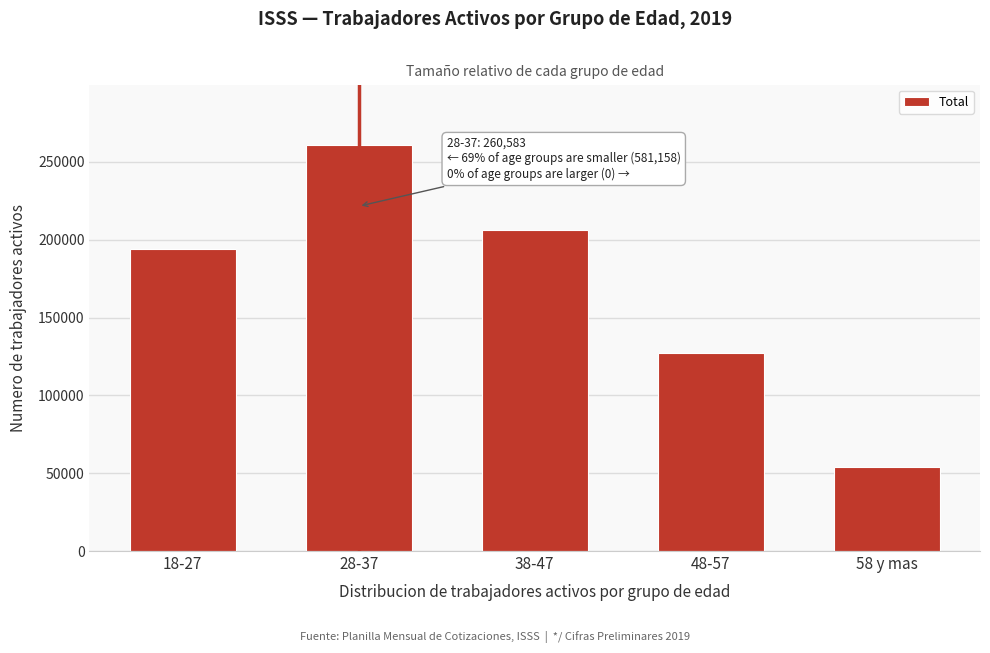

Reading left to right, list all the values displayed in this chart.

18-27=193691	28-37=260583	38-47=206233	48-57=127132	58 y mas=54102